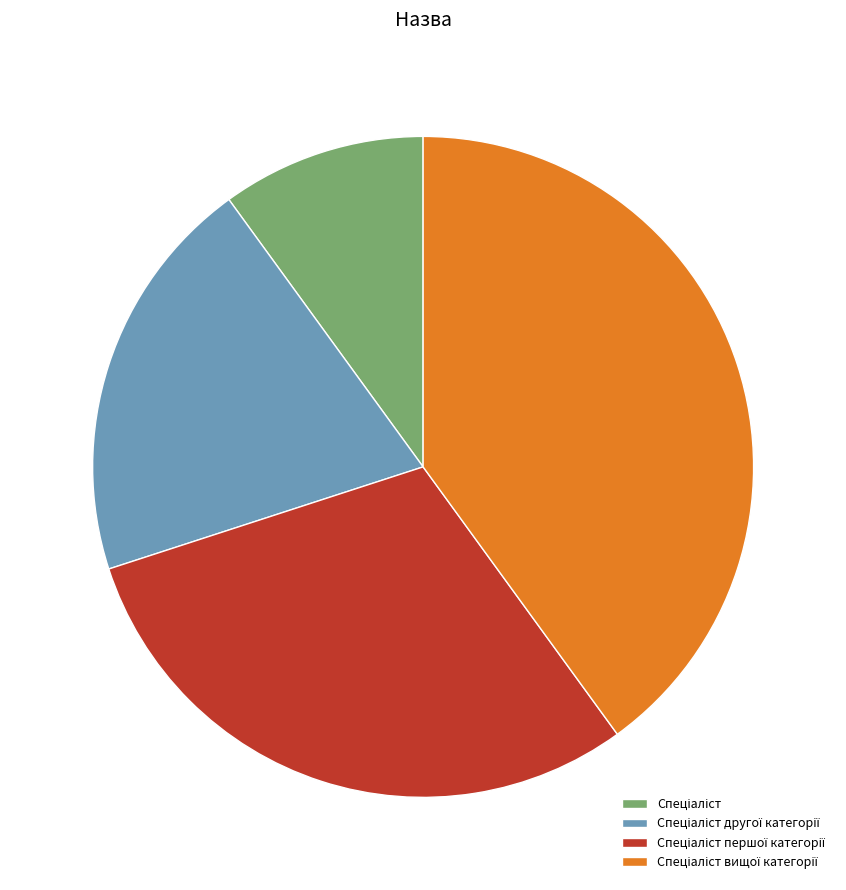

Is there any slice that represents more than half of the pie?

No